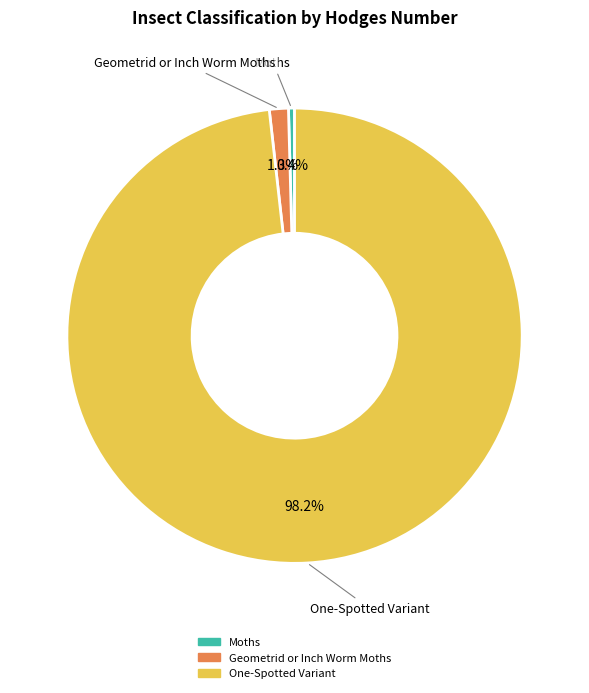

What is the majority slice?

One-Spotted Variant